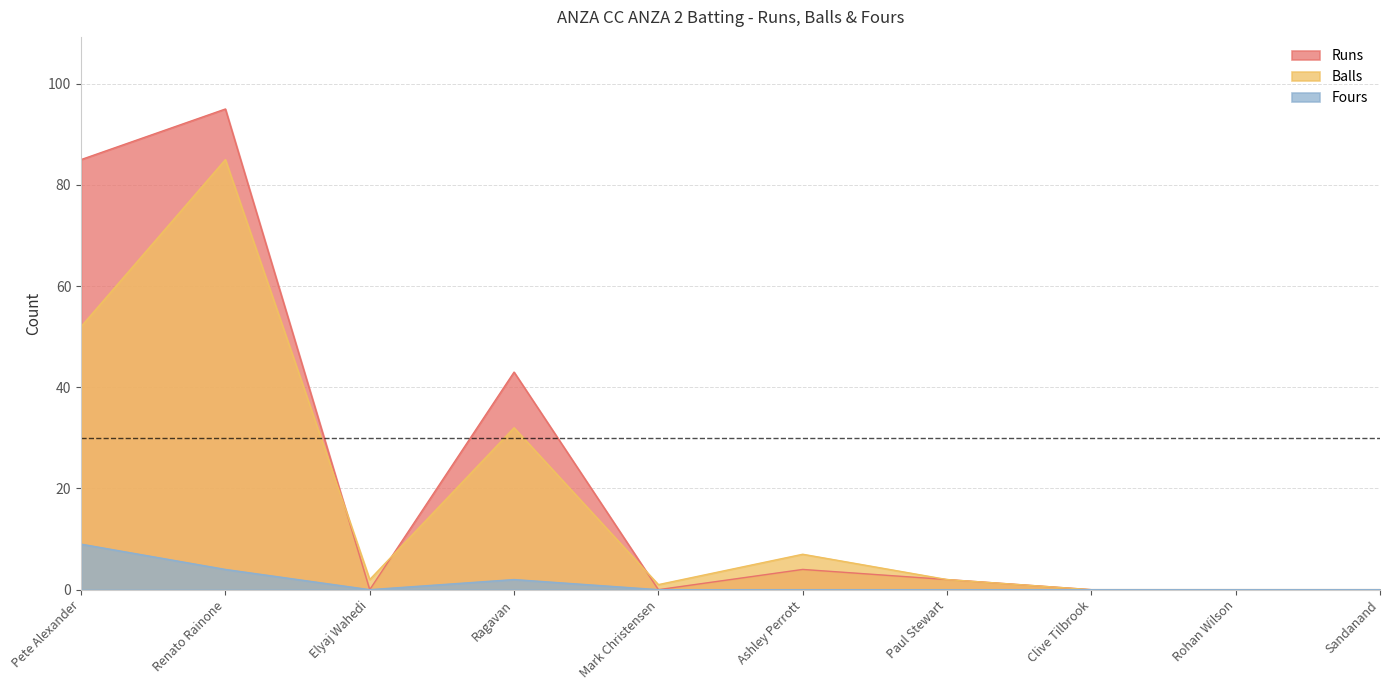

Reading left to right, list all the values displayed in this chart.

Runs: 85	95	0	43	0	4	2	0	0	0
Balls: 52	85	2	32	1	7	2	0	0	0
Fours: 9	4	0	2	0	0	0	0	0	0